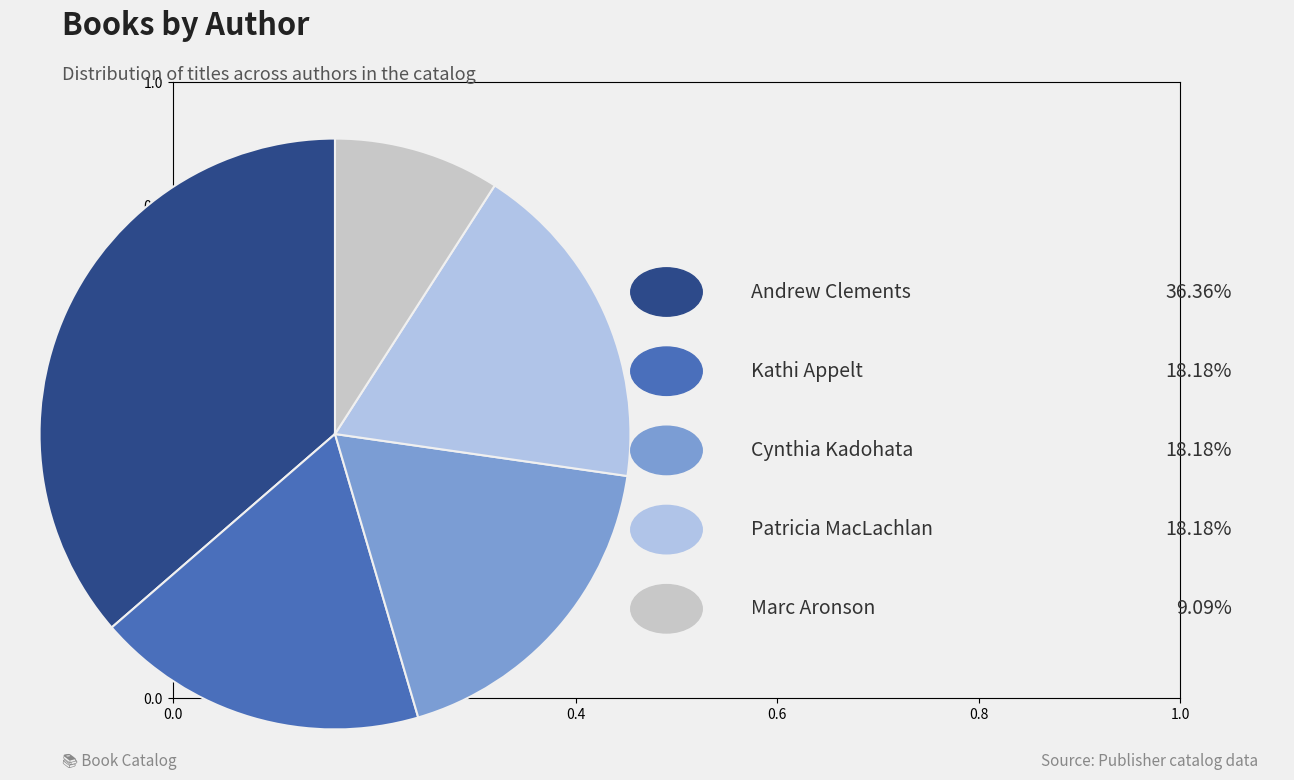

Is there any slice that represents more than half of the pie?

No